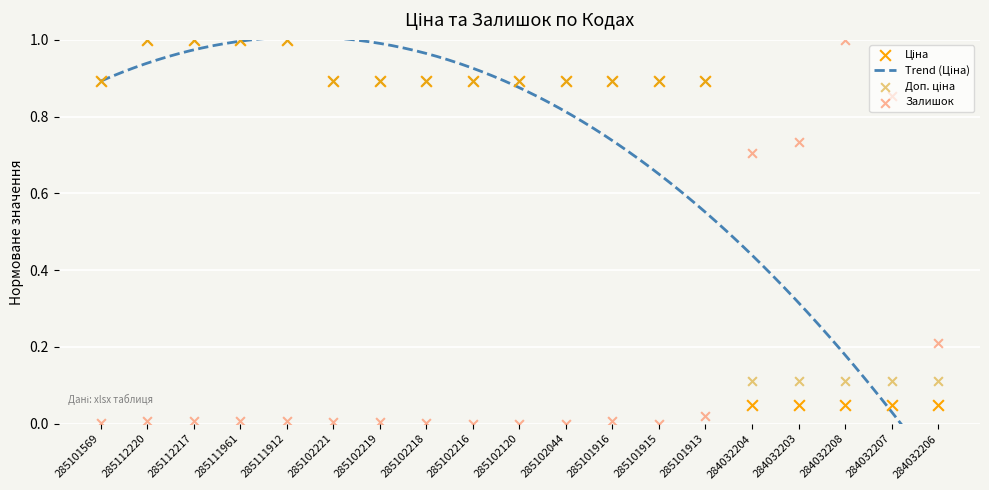

Which series reaches the minimum Y coordinate?

Залишок